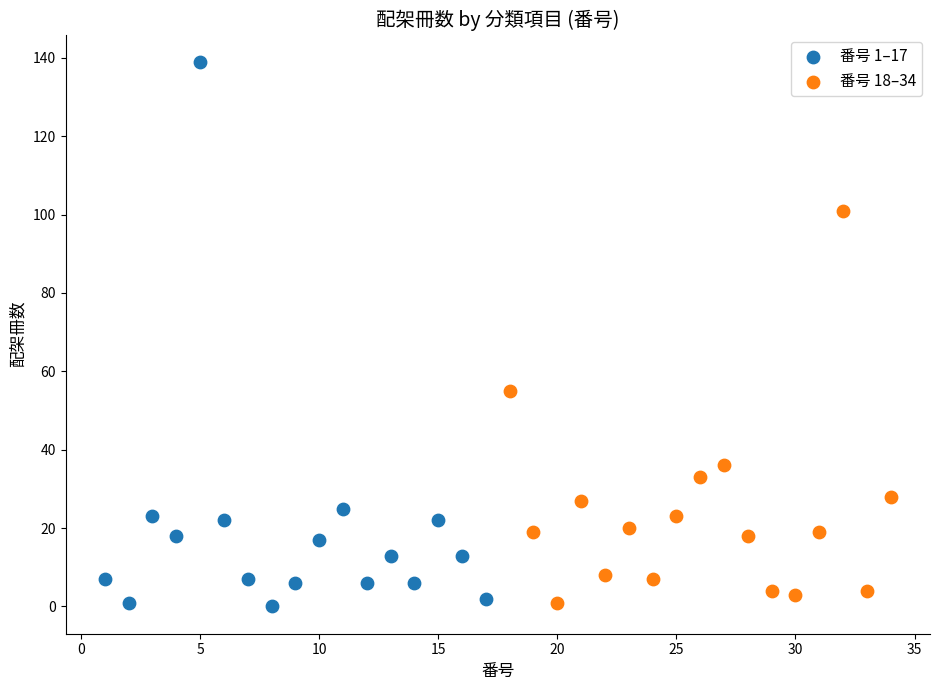

What are all the series names shown in the legend?

番号 1–17, 番号 18–34